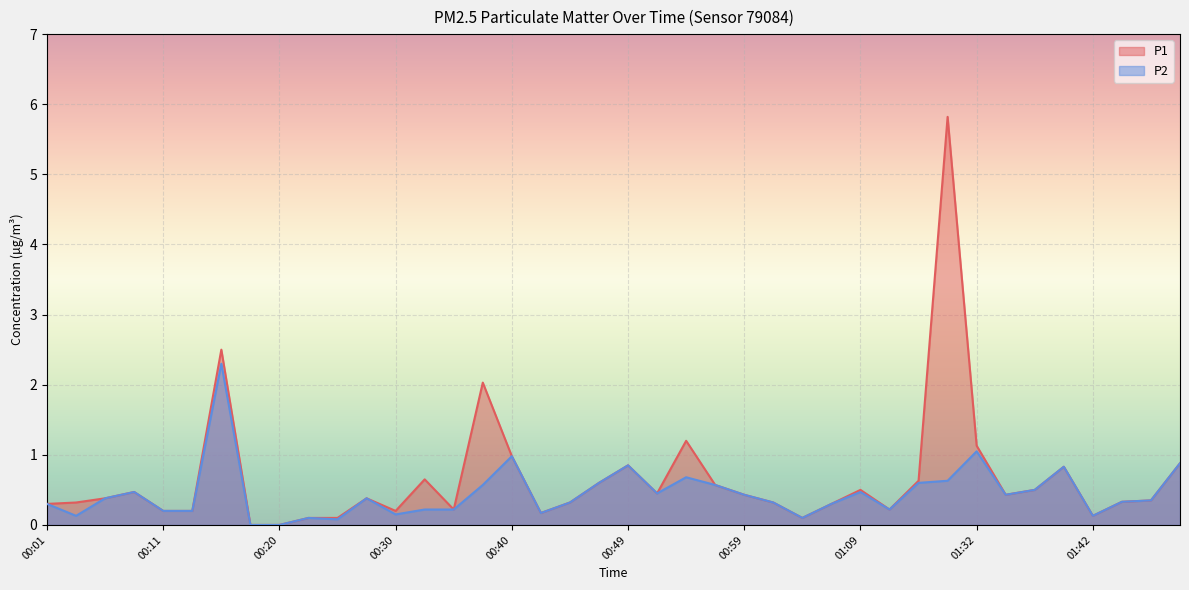

Is it true that P1 equals 1.3 at 00:40?

False